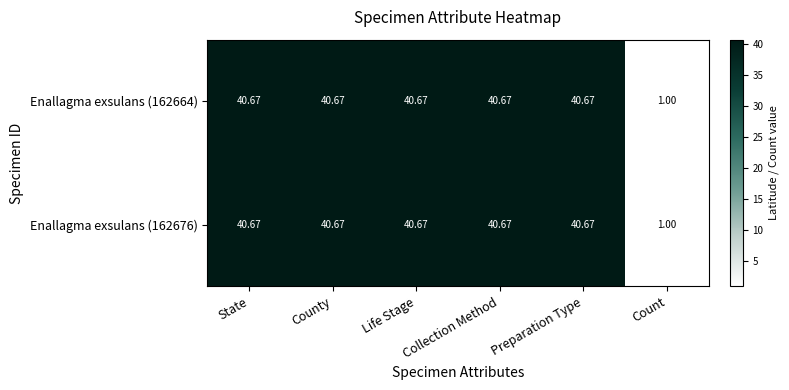

At which label does Enallagma exsulans (162664) reach its minimum?

Count